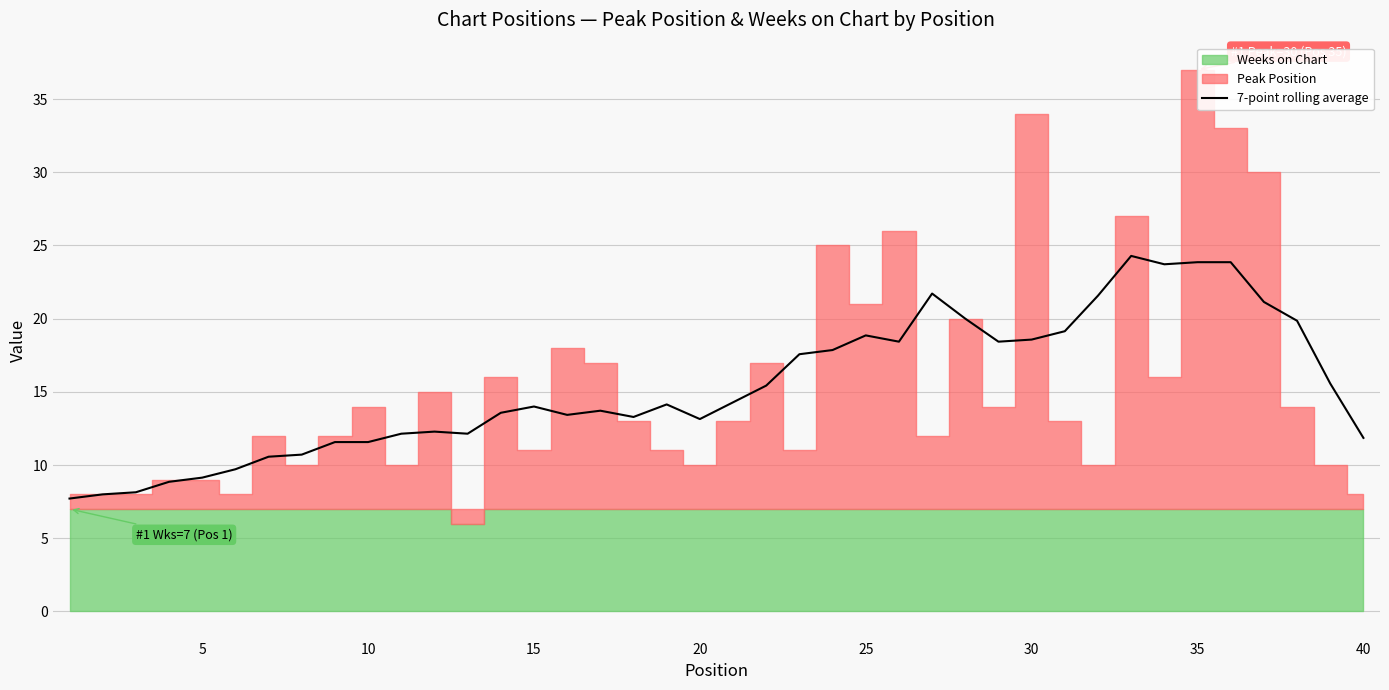

Is it true that 7-point rolling average equals 9.1 at 5?

True